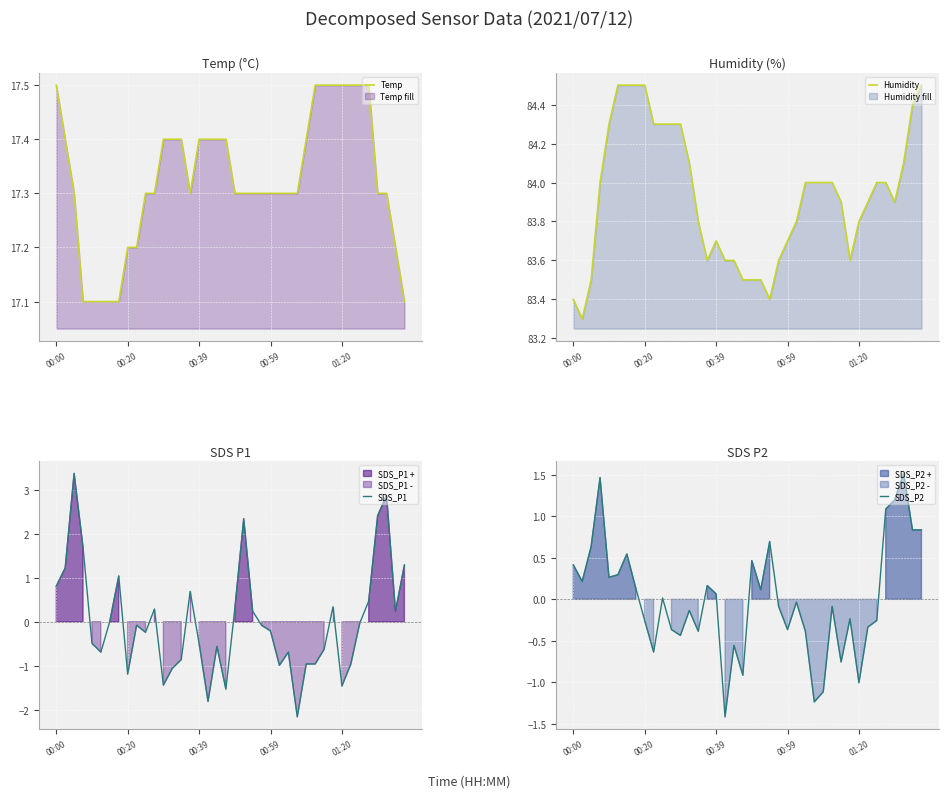

Which series has the largest total across all categories?

Humidity